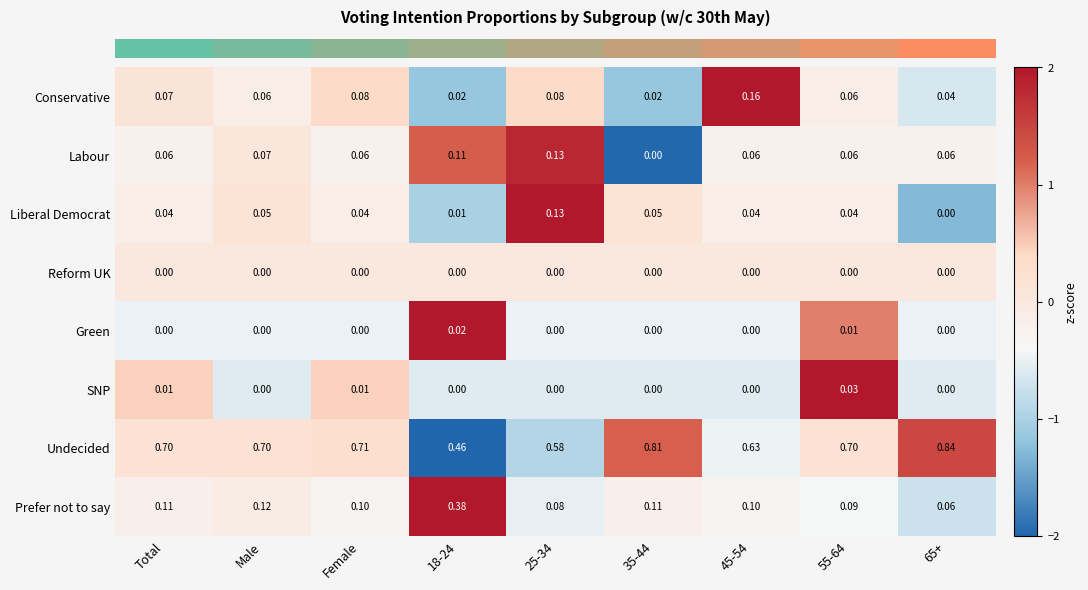

Which series has the largest total across all categories?

Undecided